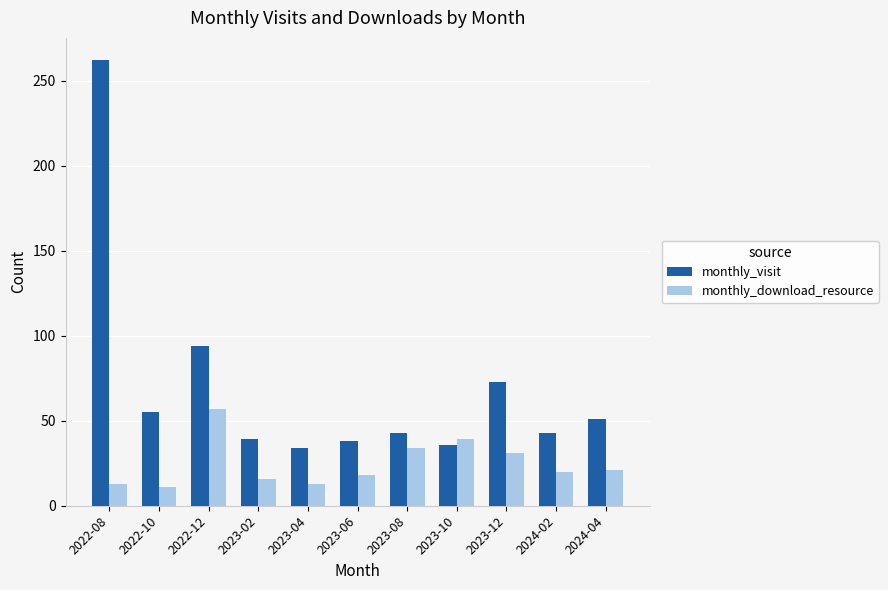

At which category is the sum across all series the highest?

2022-08